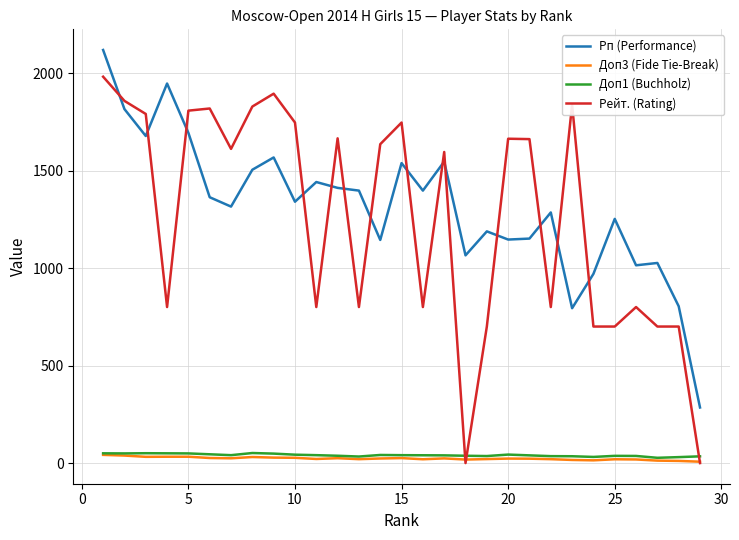

Which series has the widest spread of values?

Рейт. (Rating)